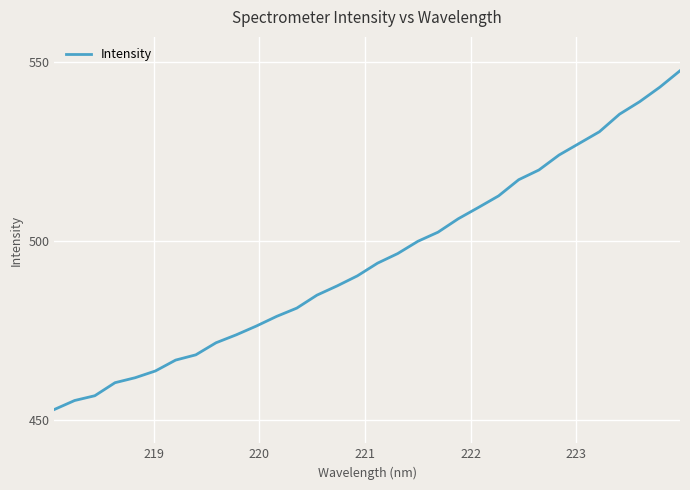

What is the difference between the maximum and minimum values?

94.5